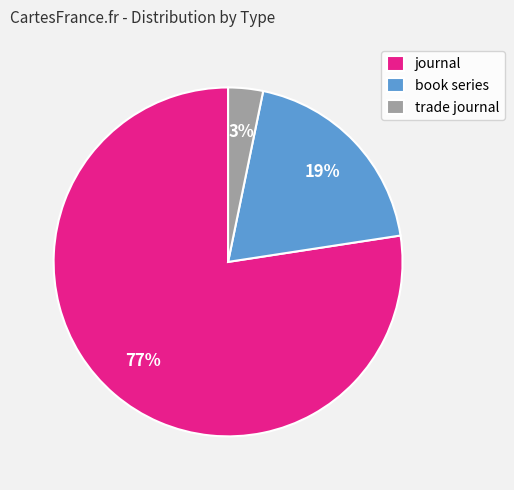

Which category accounts for the majority?

journal